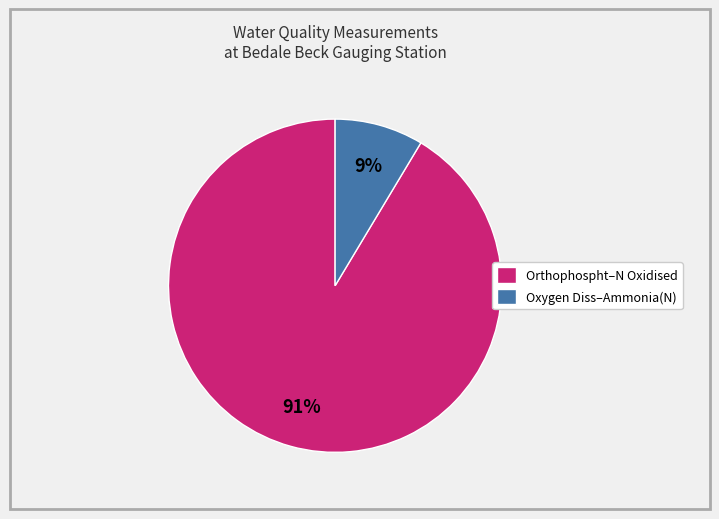

To the nearest percent, what is the average slice percentage?

50%